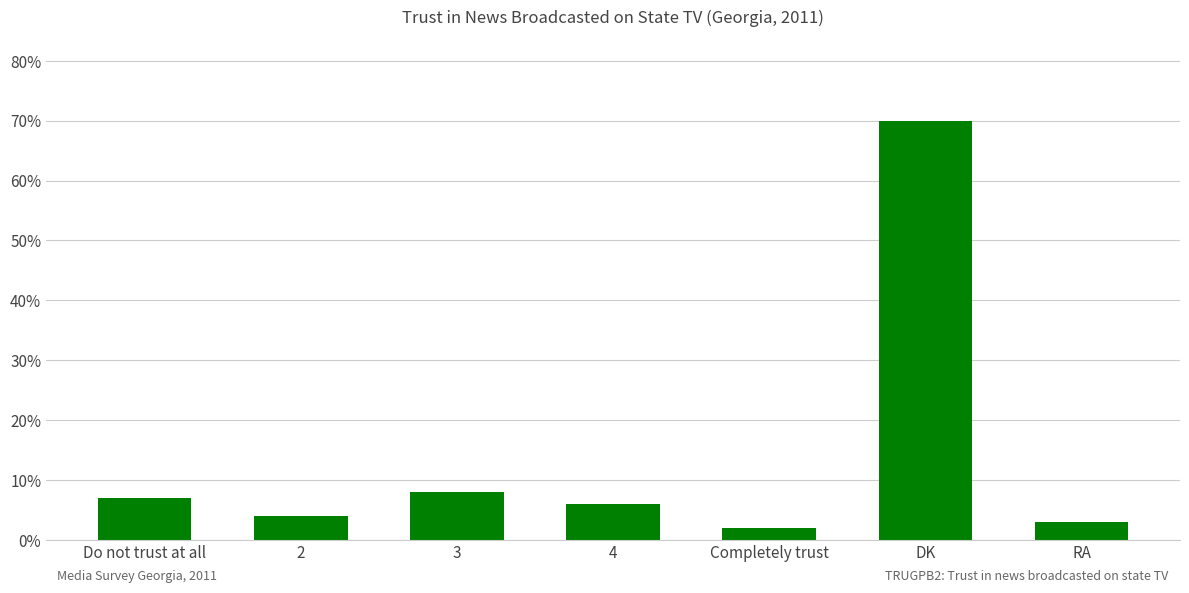

What value does the data have at 3?

8